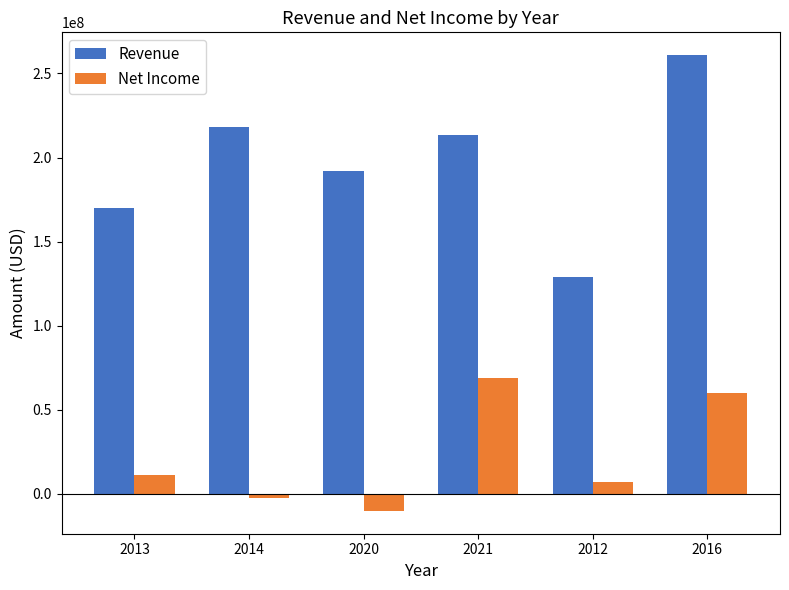

What is the approximate value of Revenue at 2016?

260930000